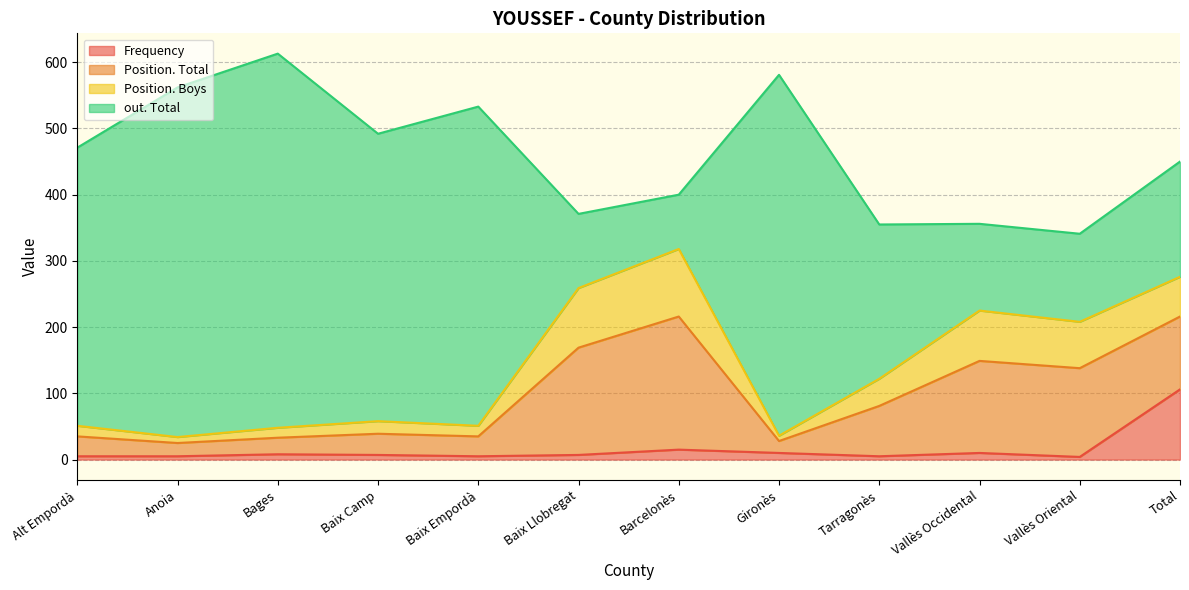

The Position. Total series shows 201 at Barcelonès. True or false?

True